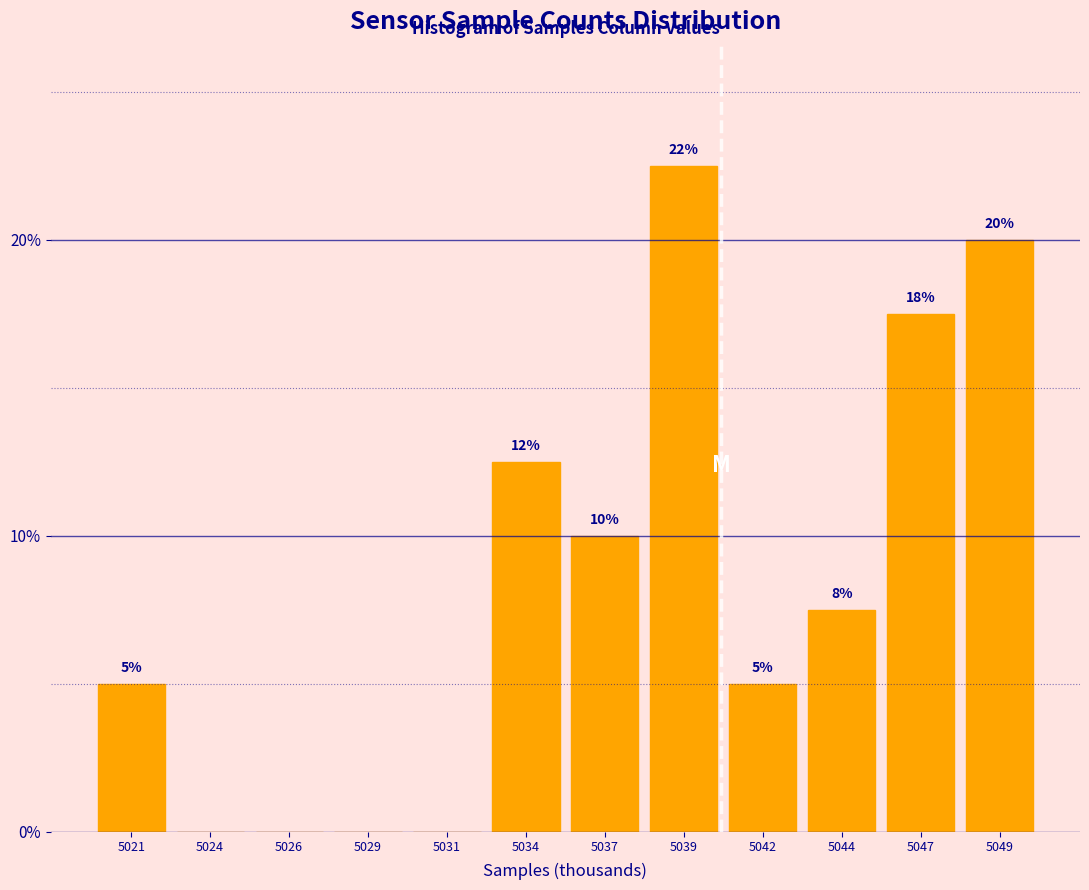

Between 5034 and 5044, which is larger?

5034